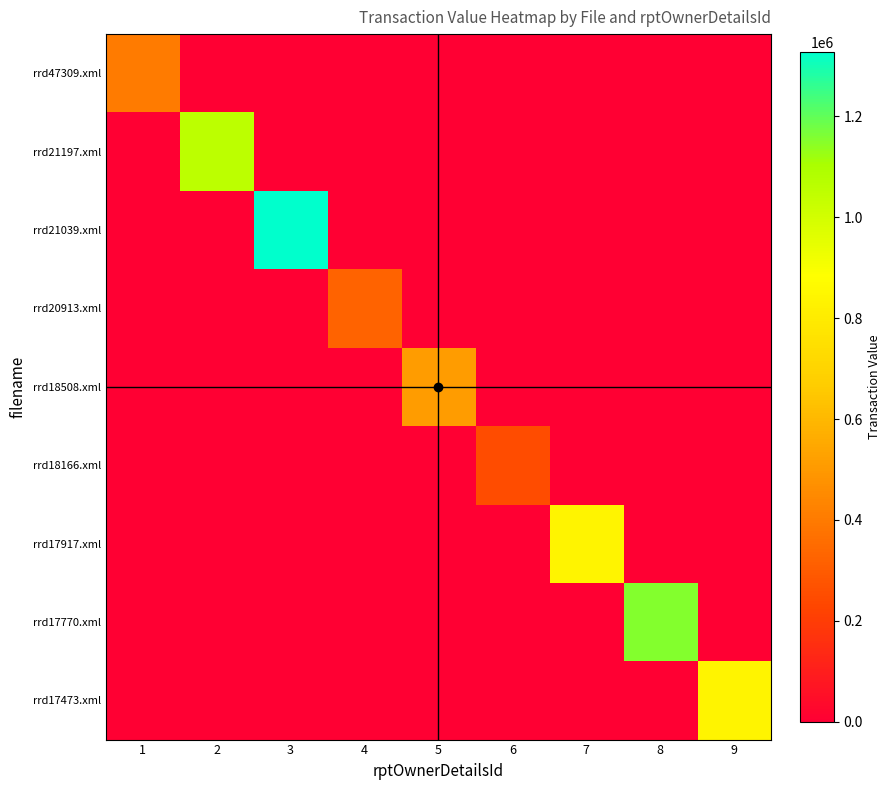

At how many categories does at least one series exceed 243128?

9